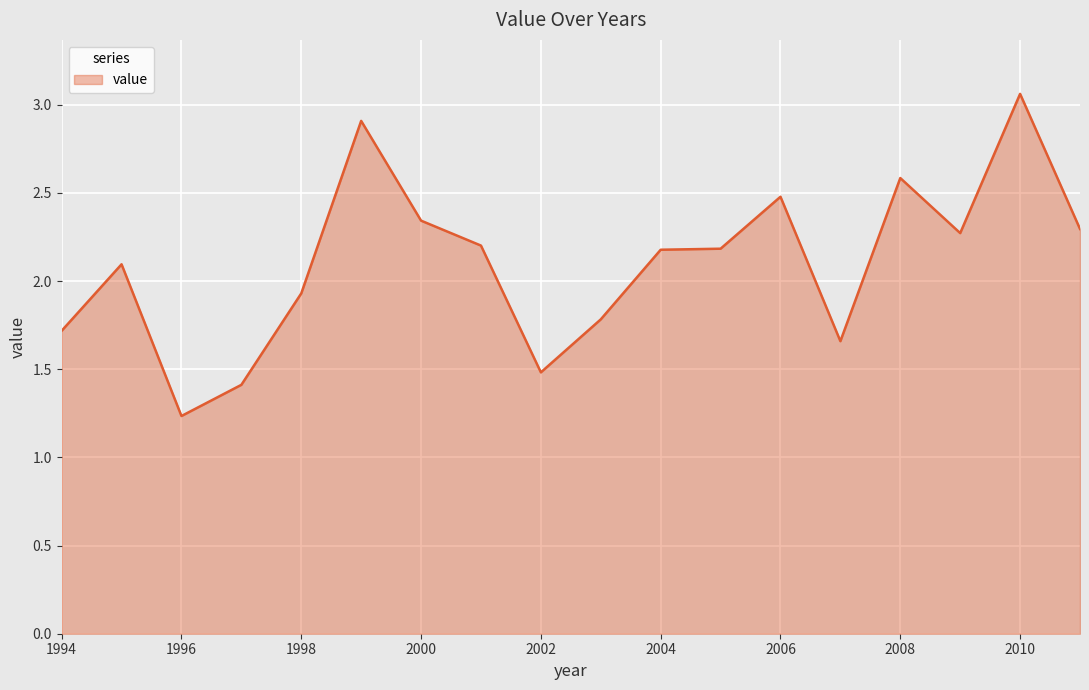

What is the difference between the maximum and minimum values?

1.8